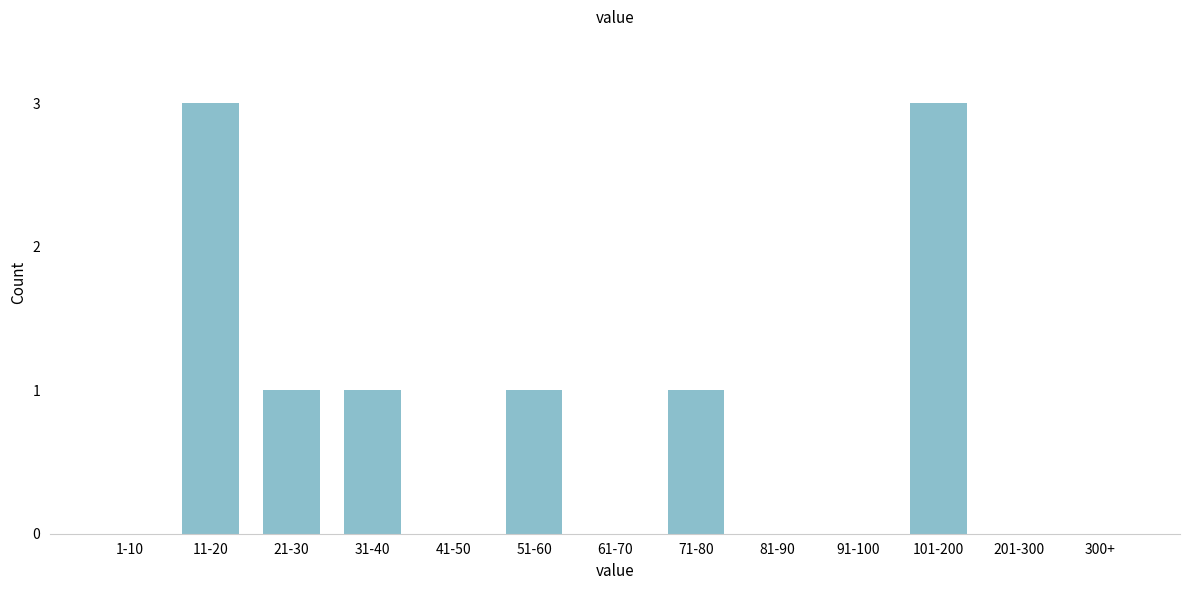

Reading right to left, list all the values displayed in this chart.

300+=0	201-300=0	101-200=3	91-100=0	81-90=0	71-80=1	61-70=0	51-60=1	41-50=0	31-40=1	21-30=1	11-20=3	1-10=0